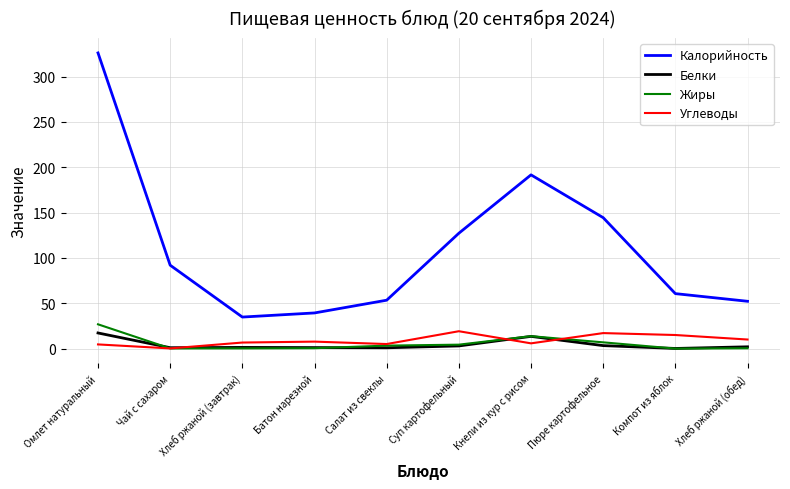

What is the highest value of the Углеводы series?

19.2